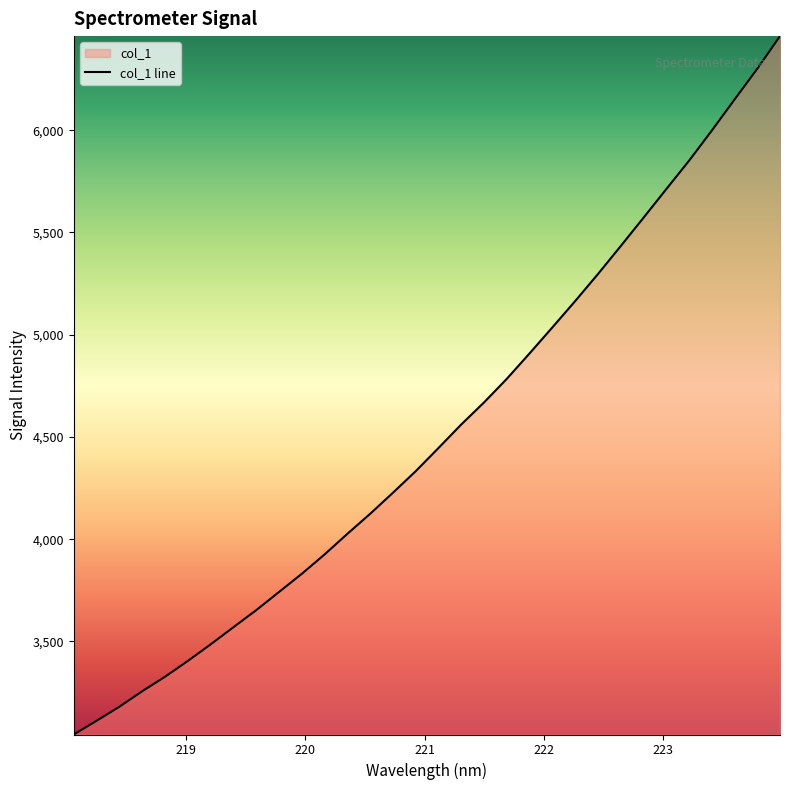

What is the difference between the maximum and minimum values?

3415.2